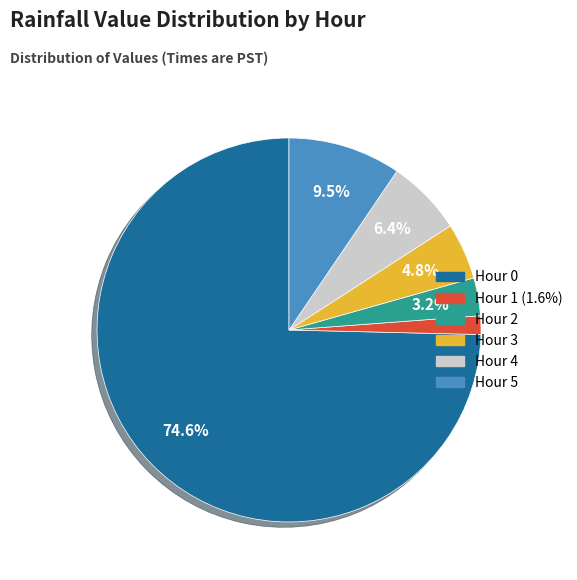

What is the smallest slice in the pie chart?

Hour 1